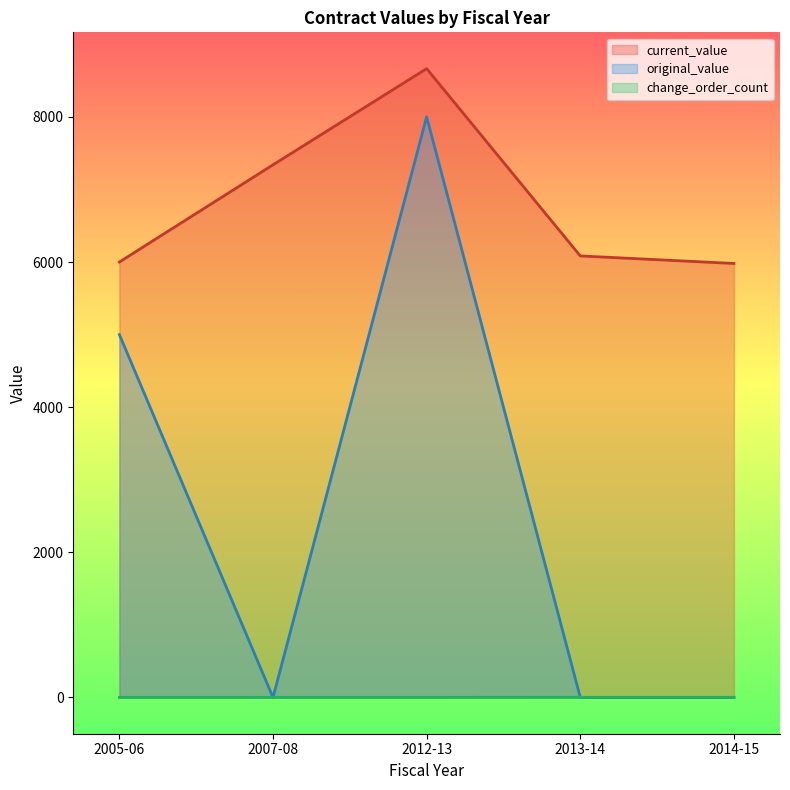

What are all the series names shown in the legend?

current_value, original_value, change_order_count